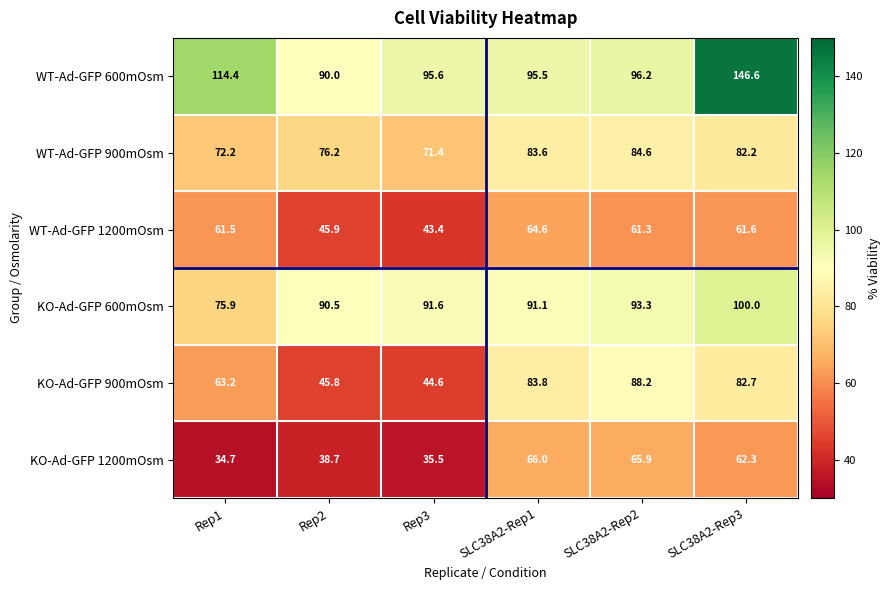

Which series changed the most between Rep3 and SLC38A2-Rep3?

WT-Ad-GFP 600mOsm